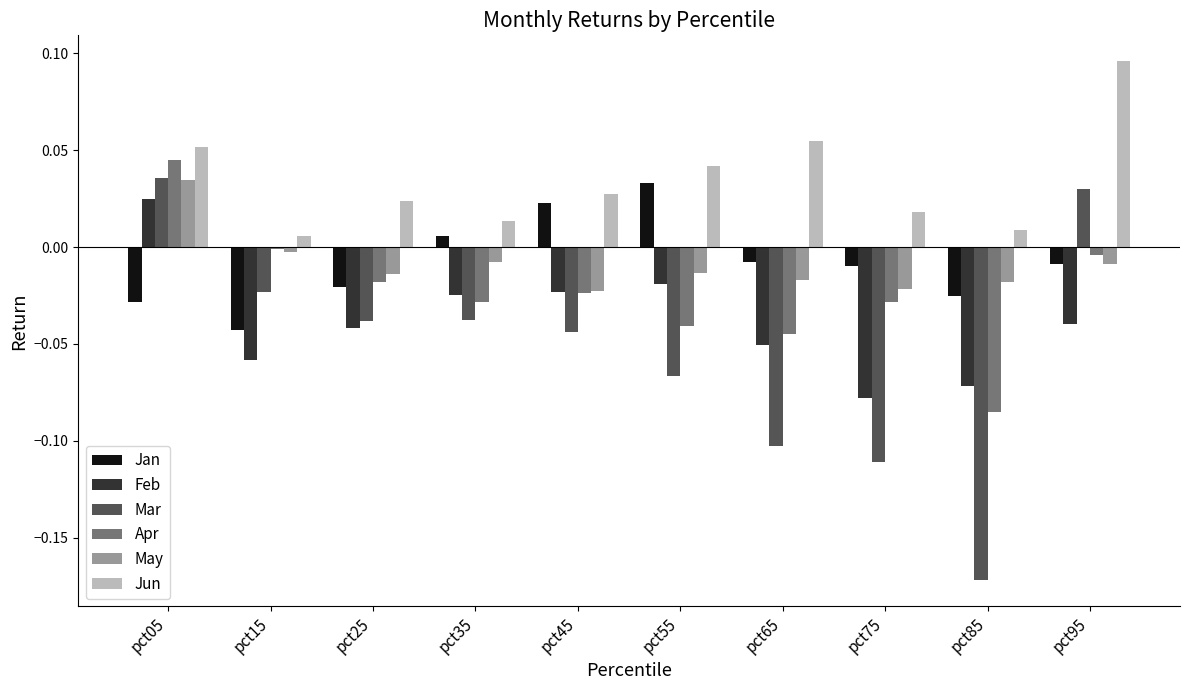

How many data points in May are above 0?

1